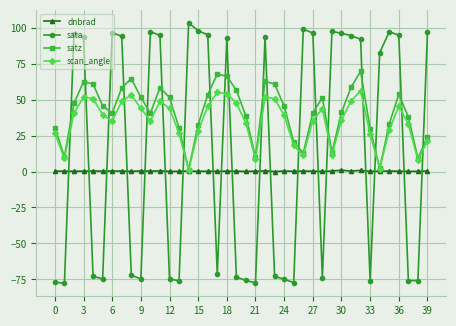

What is the value of the scan_angle point at the 40th from the left?

21.1